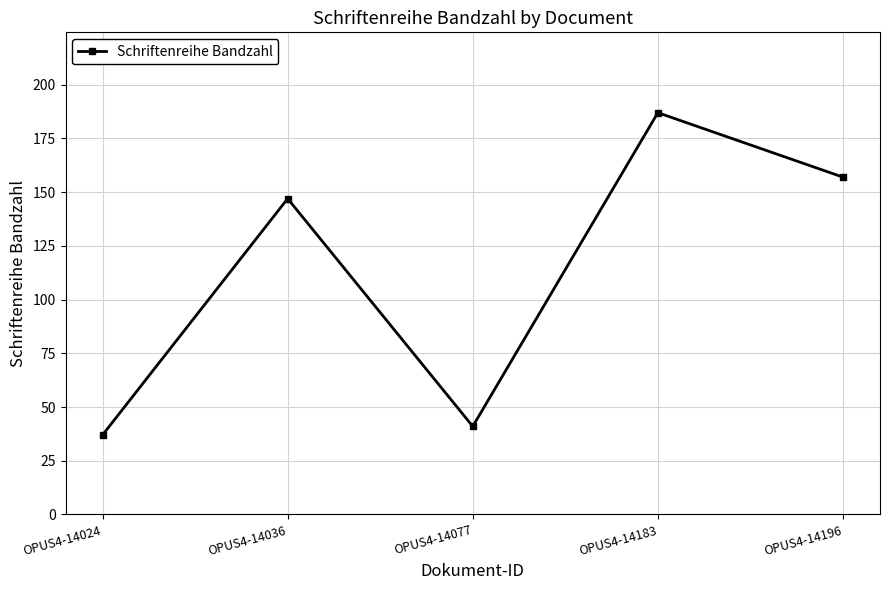

How many distinct data groups are displayed?

1